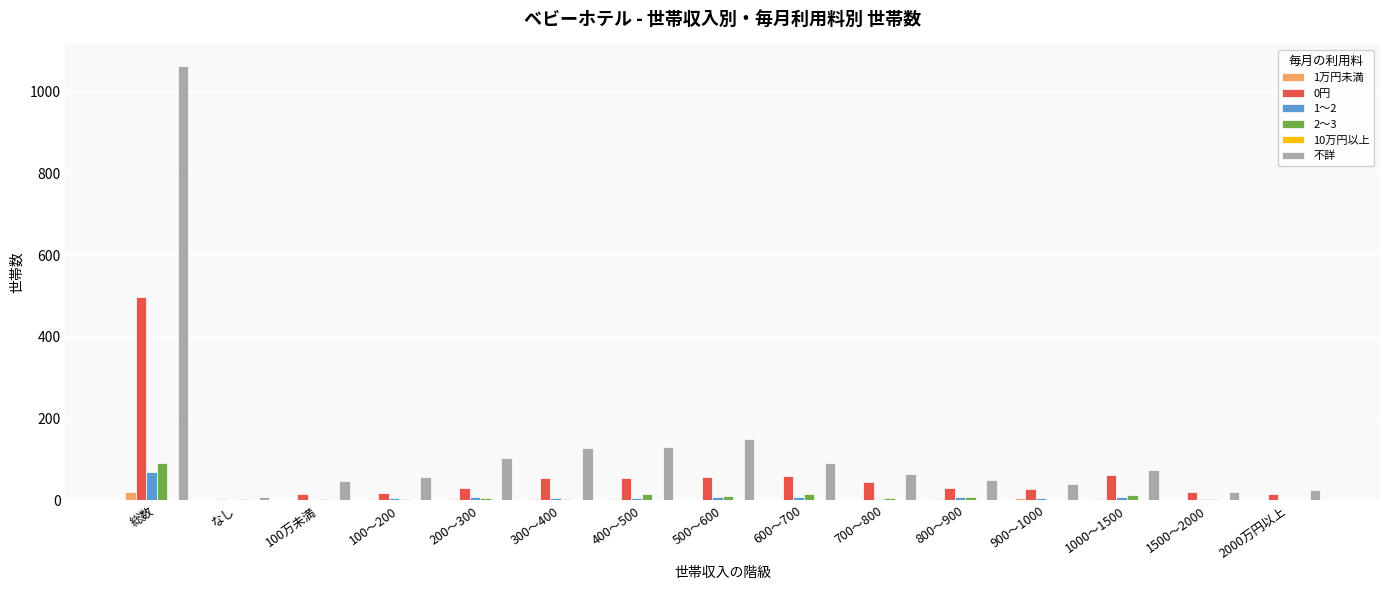

What is the greatest value displayed?

1063